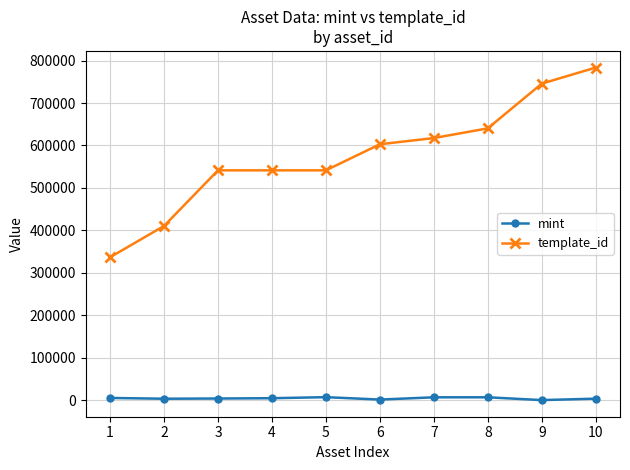

How many data points in mint are less than 4513?

5